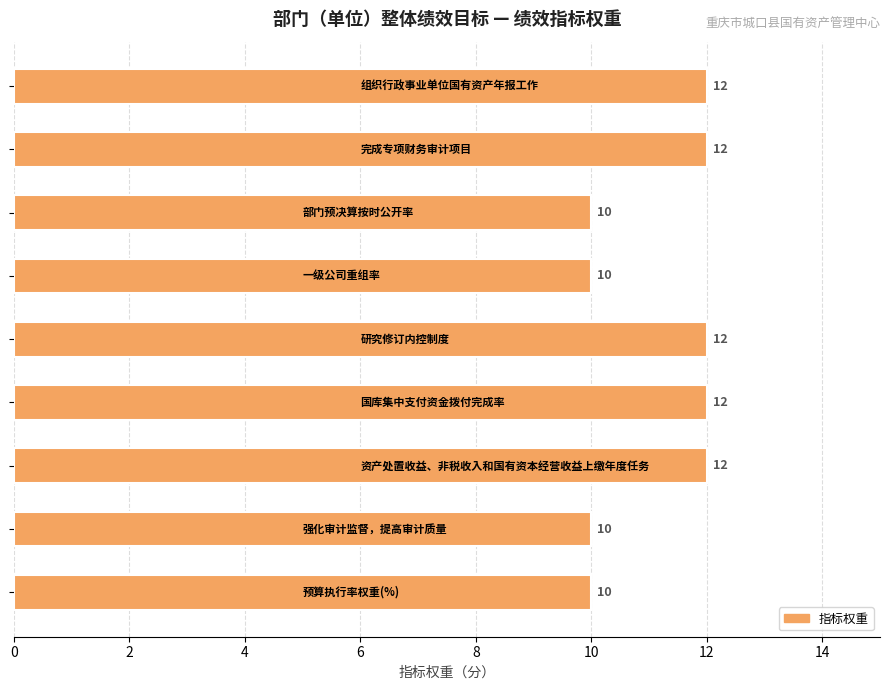

What is the difference between the second highest and minimum values?

2